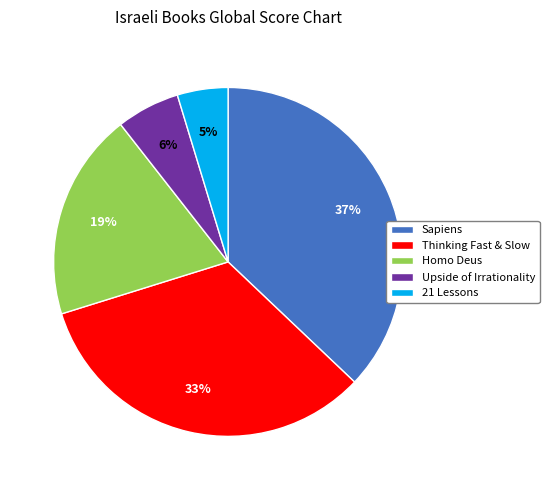

Which category has the biggest portion of the pie?

Sapiens